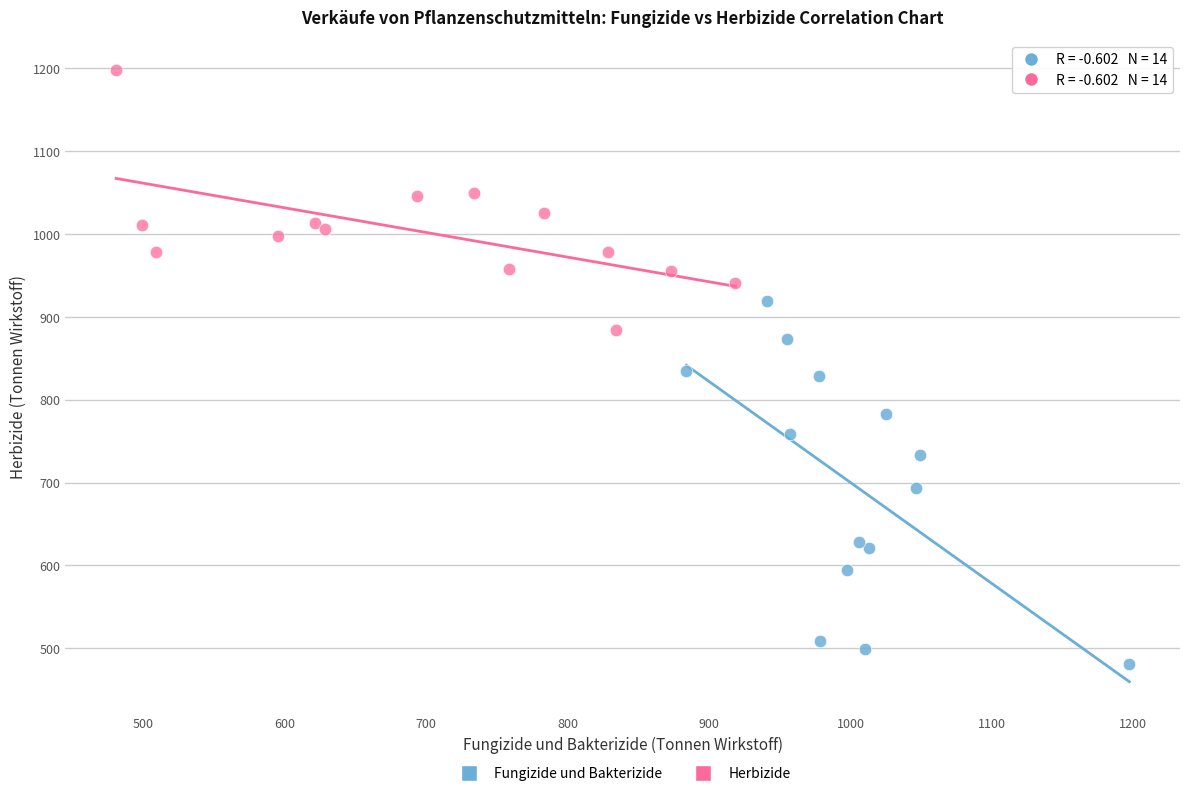

Which series has the largest Y range (max minus min)?

Fungizide und Bakterizide